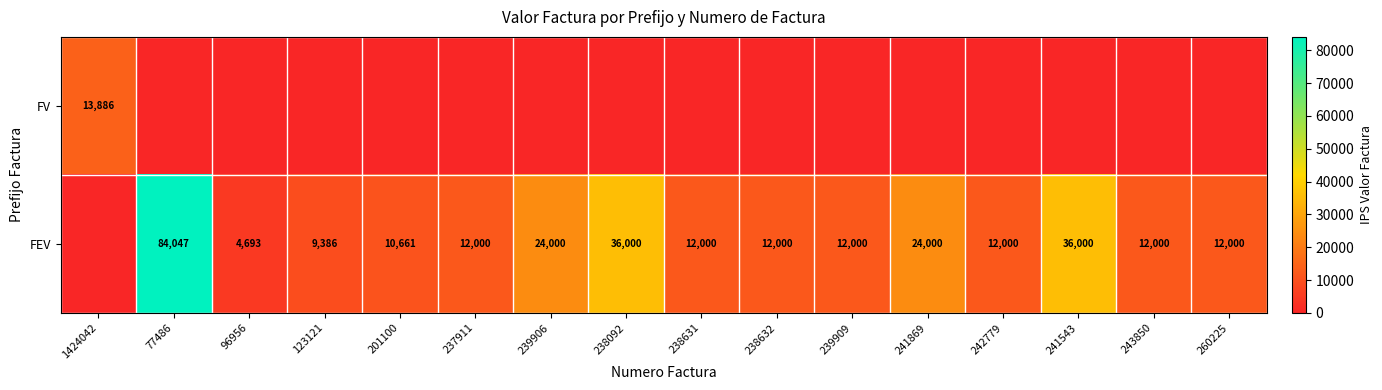

The value of FEV at 96956 is 4693. True or false?

True